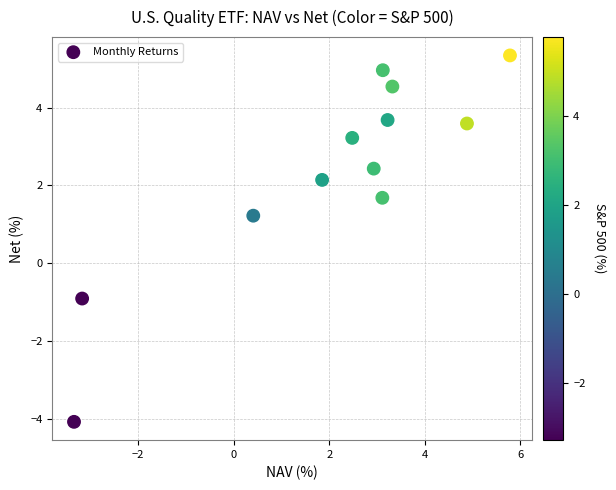

What is the range of Y values (max minus min)?

9.4